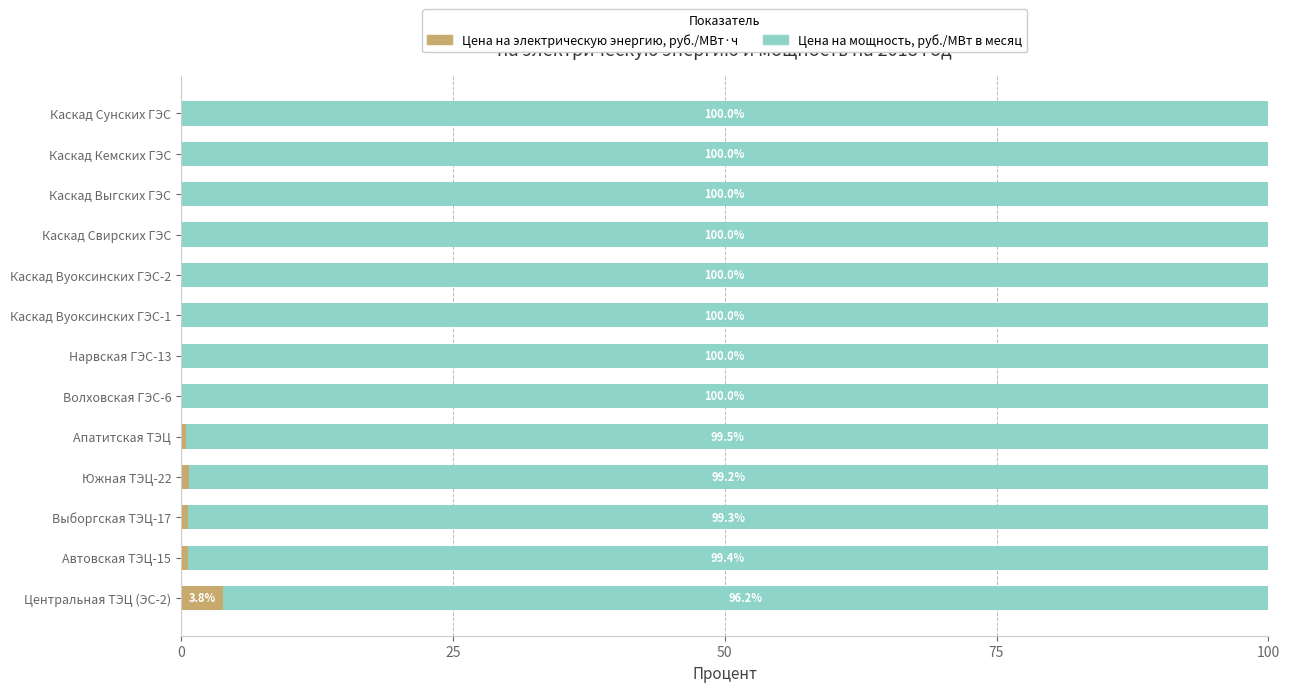

What is the highest value of the Цена на электрическую энергию, руб./МВт·ч series?

3.8